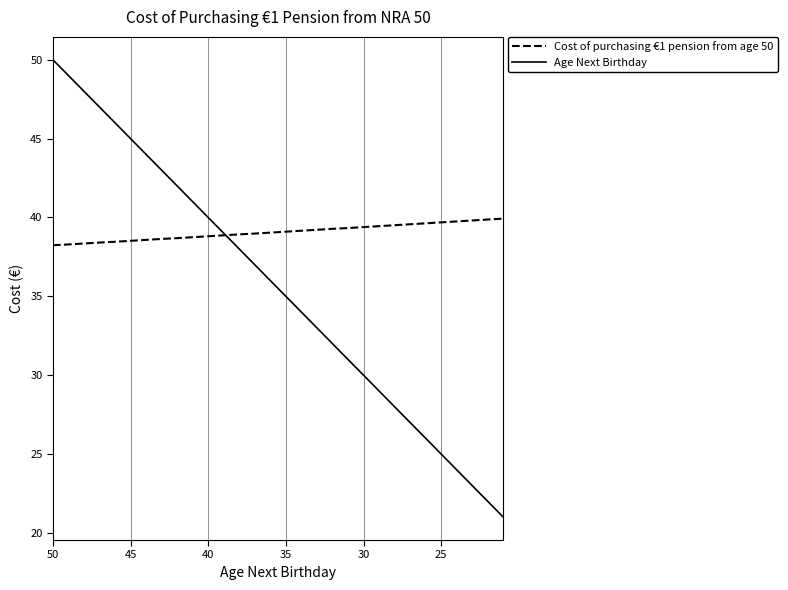

How many data points in Cost of purchasing €1 pension from age 50 are less than 39?

14